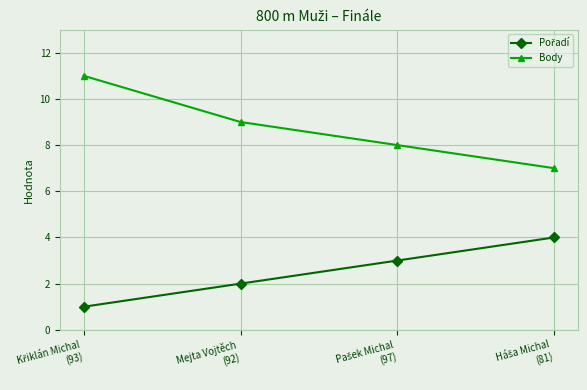

What is the sum of all Body values?

35